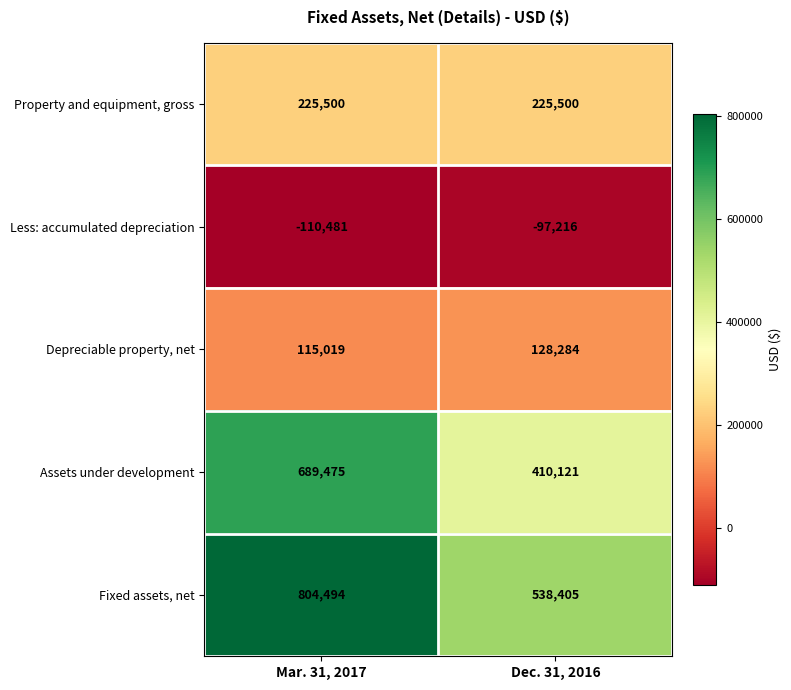

What is the maximum value shown in the chart?

804494